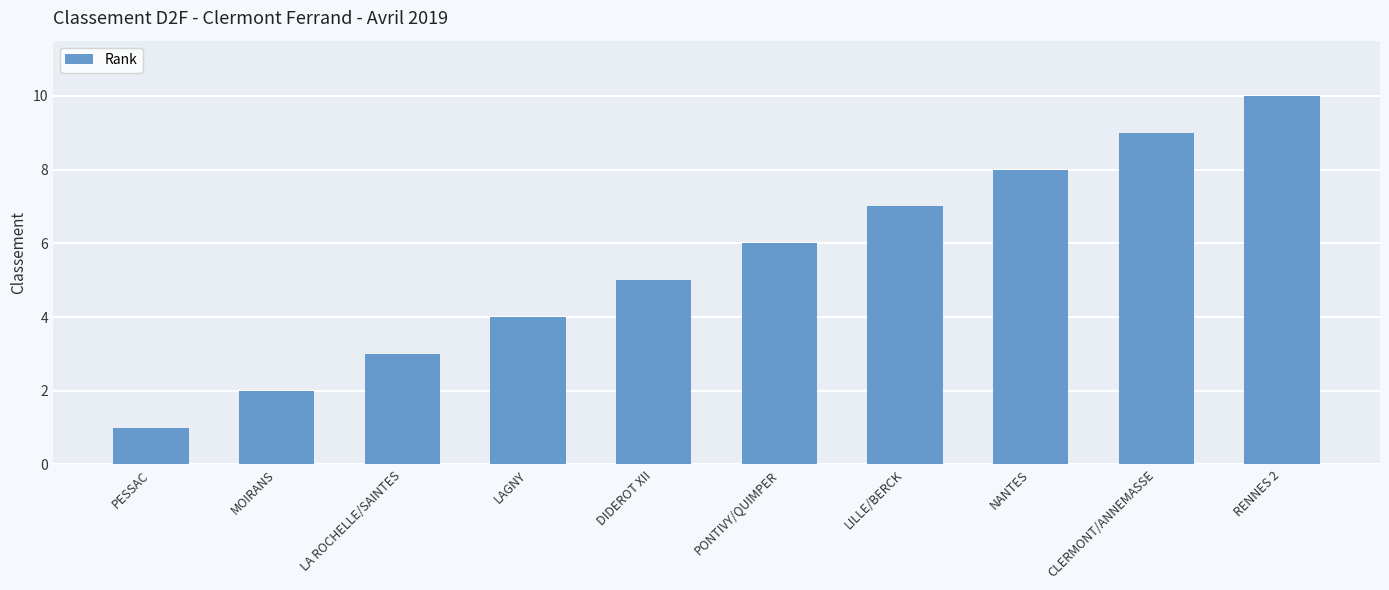

What is the change in value from MOIRANS to LAGNY?

+2